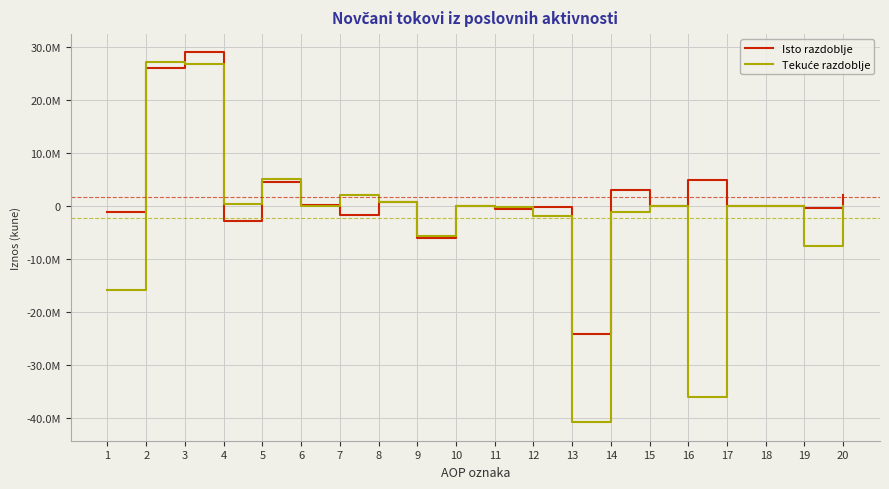

Rank the series at 15 from highest to lowest value.

Isto razdoblje, Tekuće razdoblje